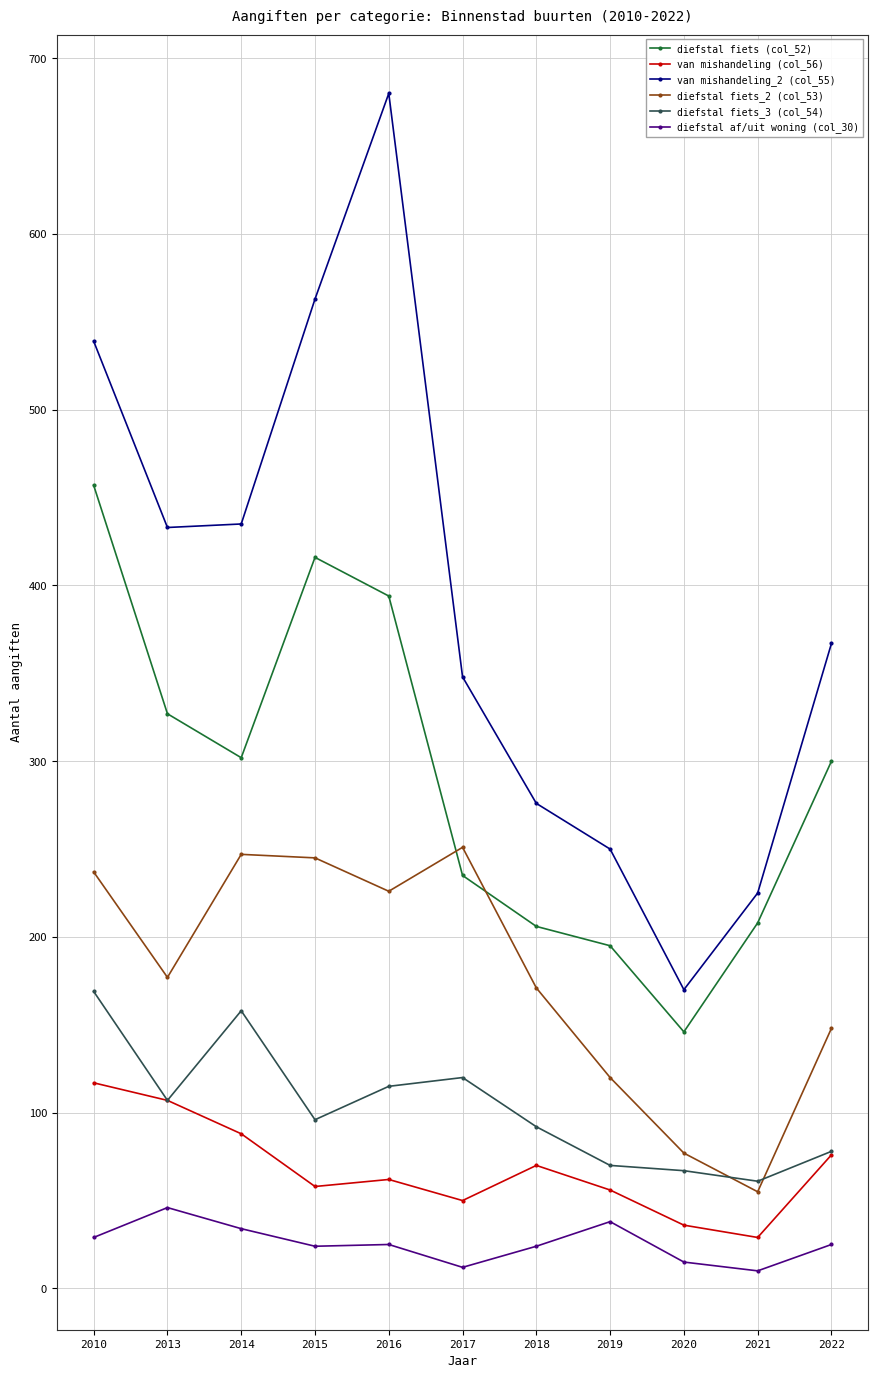

True or false: diefstal fiets_3 (col_54) and diefstal af/uit woning (col_30) intersect in this chart.

False